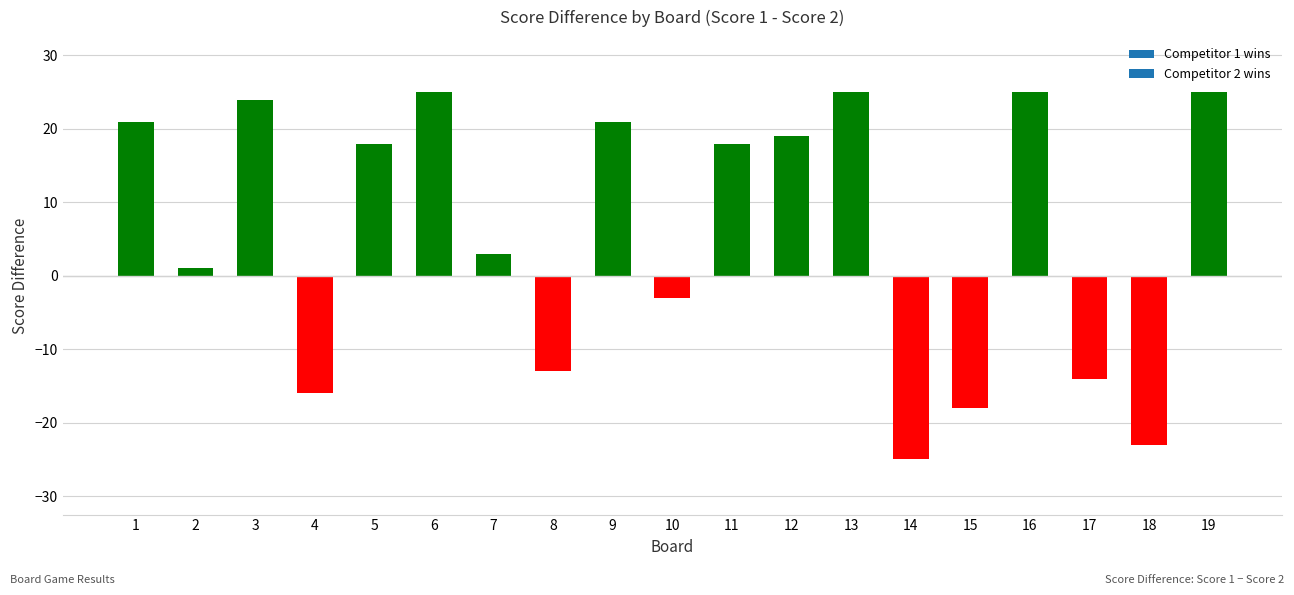

Reading left to right, transcribe all the data shown in this chart.

21	1	24	-16	18	25	3	-13	21	-3	18	19	25	-25	-18	25	-14	-23	25